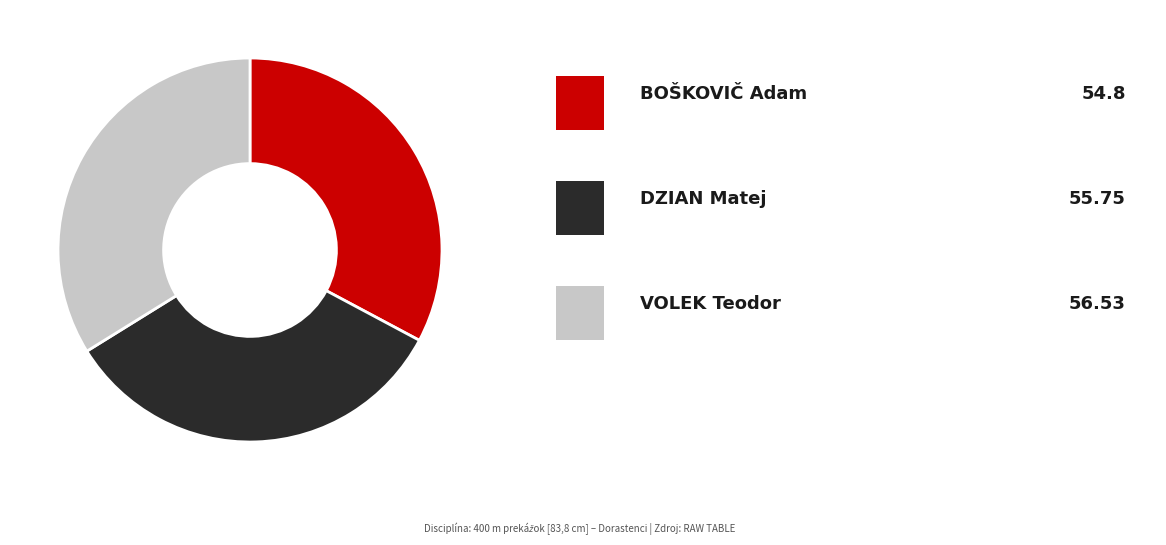

Does any single category account for the majority?

No